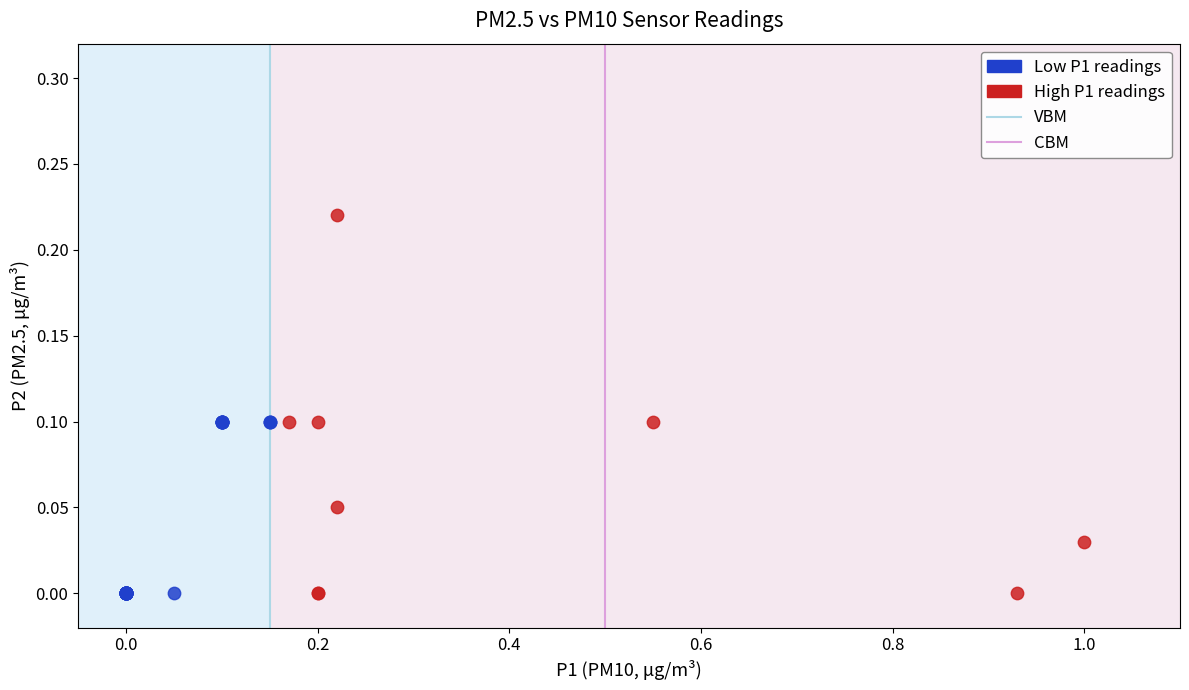

Which series reaches the maximum Y coordinate?

High P1 readings